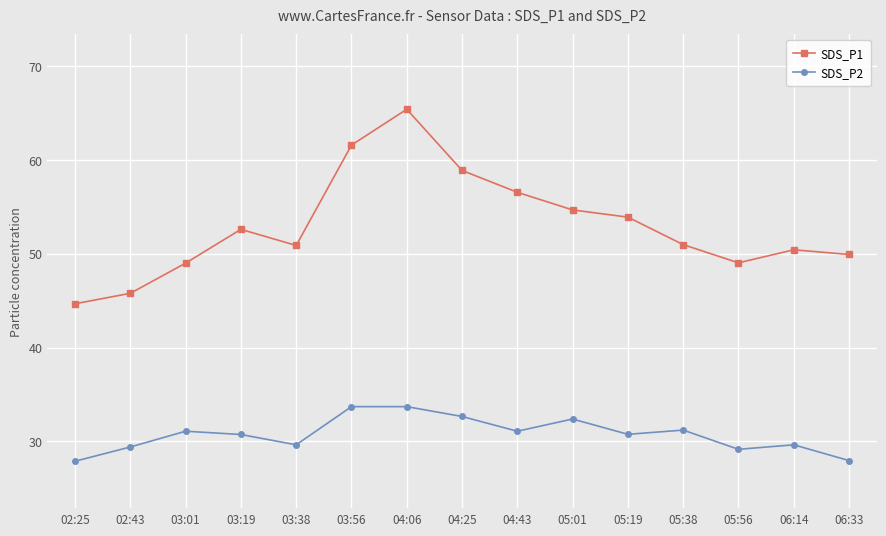

What is the greatest value displayed?

65.4